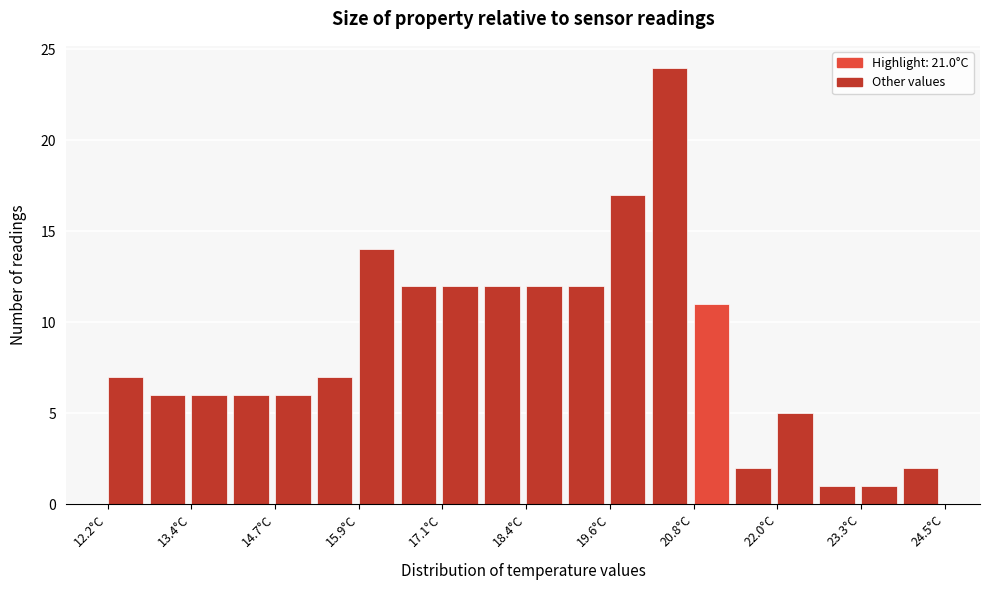

Read against the x-axis, roughly where is the centre of the tallest bar?

20.4